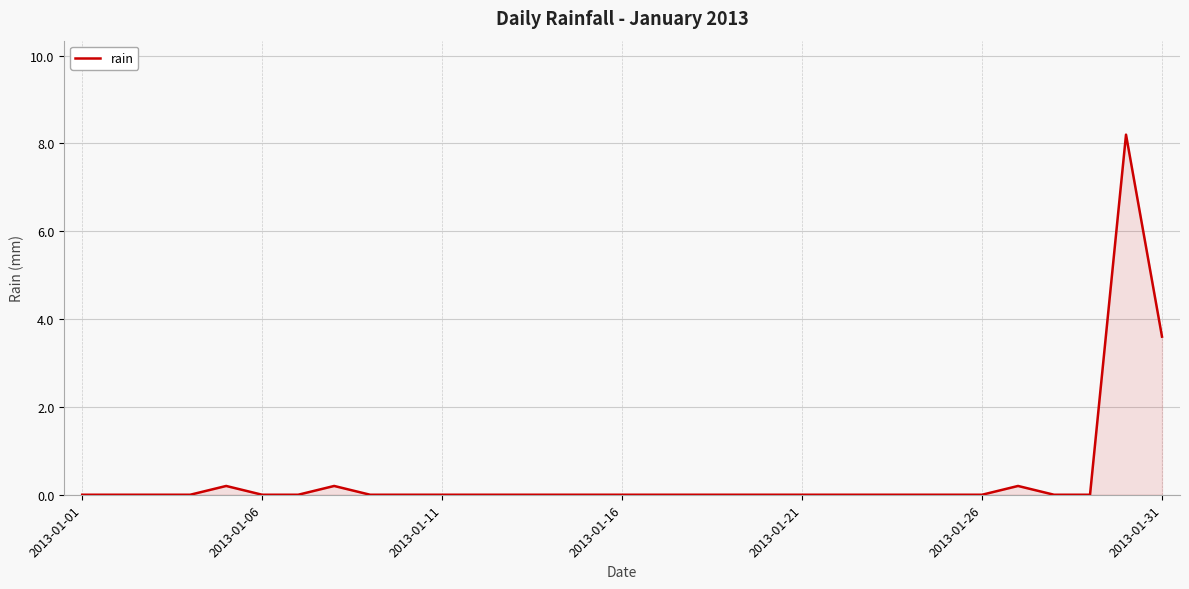

What is the difference between the maximum and minimum values?

8.2